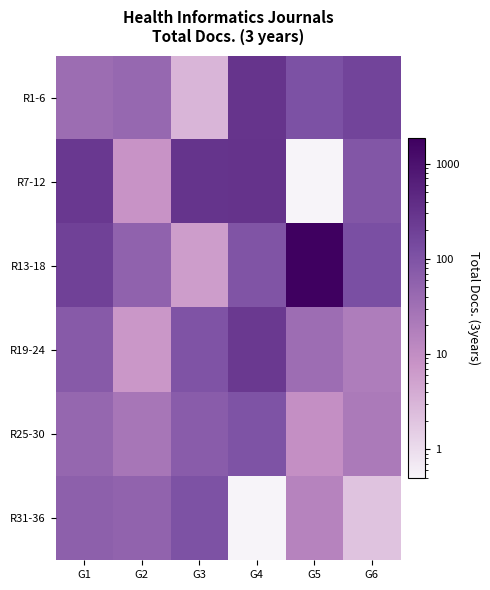

Which label corresponds to the smallest value in the chart?

G5